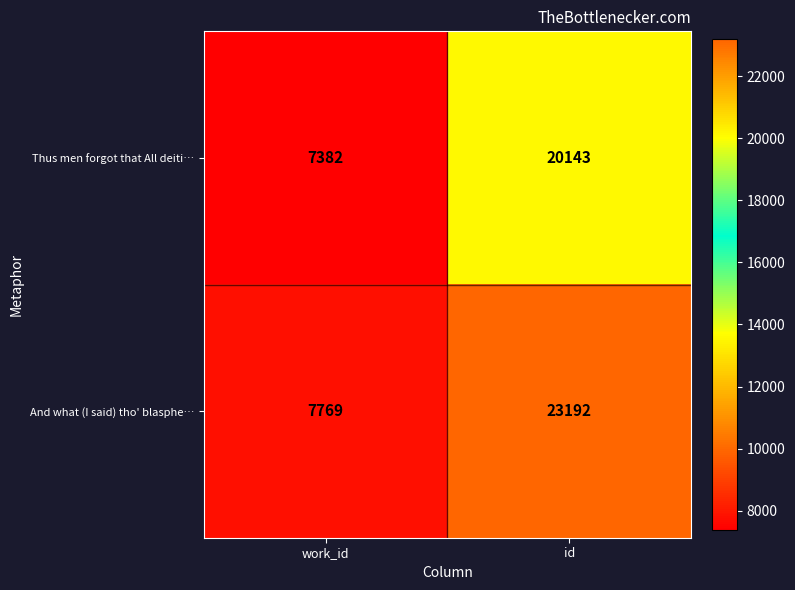

At which category does the chart reach its minimum across all series?

work_id